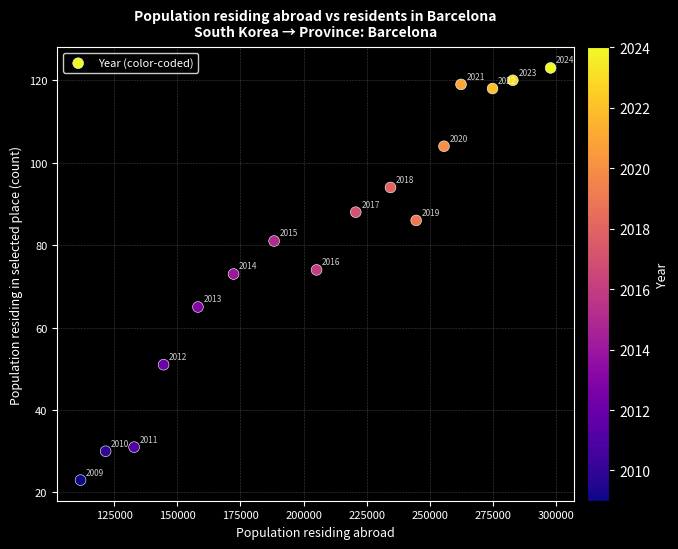

What Y value in the scatter plot is closest to 73?

73